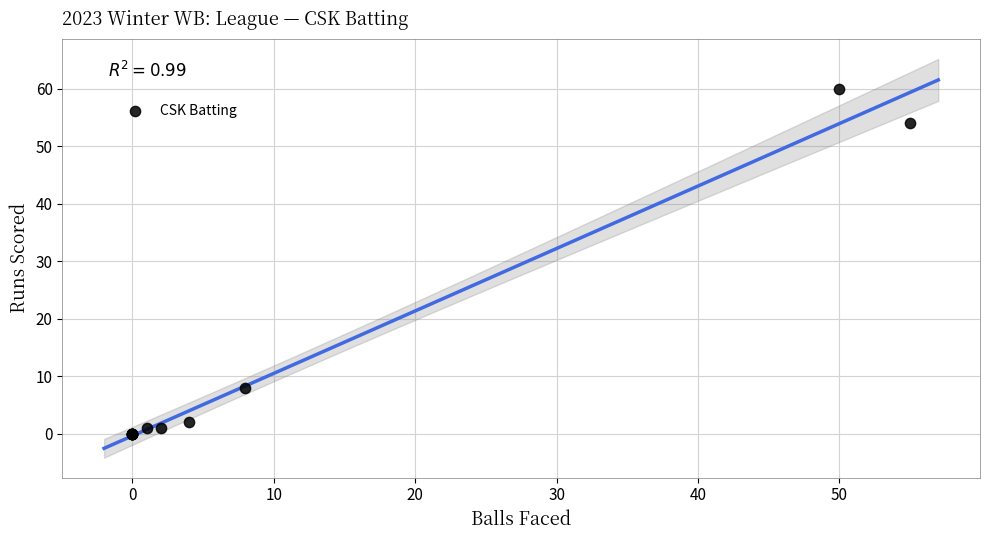

What Y value in the scatter plot is closest to 30?

8